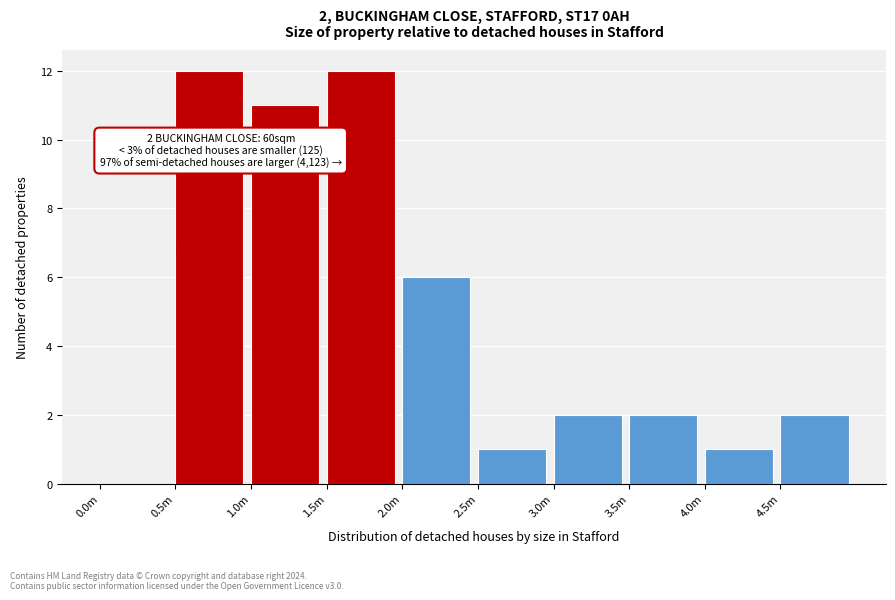

Reading left to right, extract all data points from this chart.

0.0m=0	0.5m=12	1.0m=11	1.5m=12	2.0m=6	2.5m=1	3.0m=2	3.5m=2	4.0m=1	4.5m=2